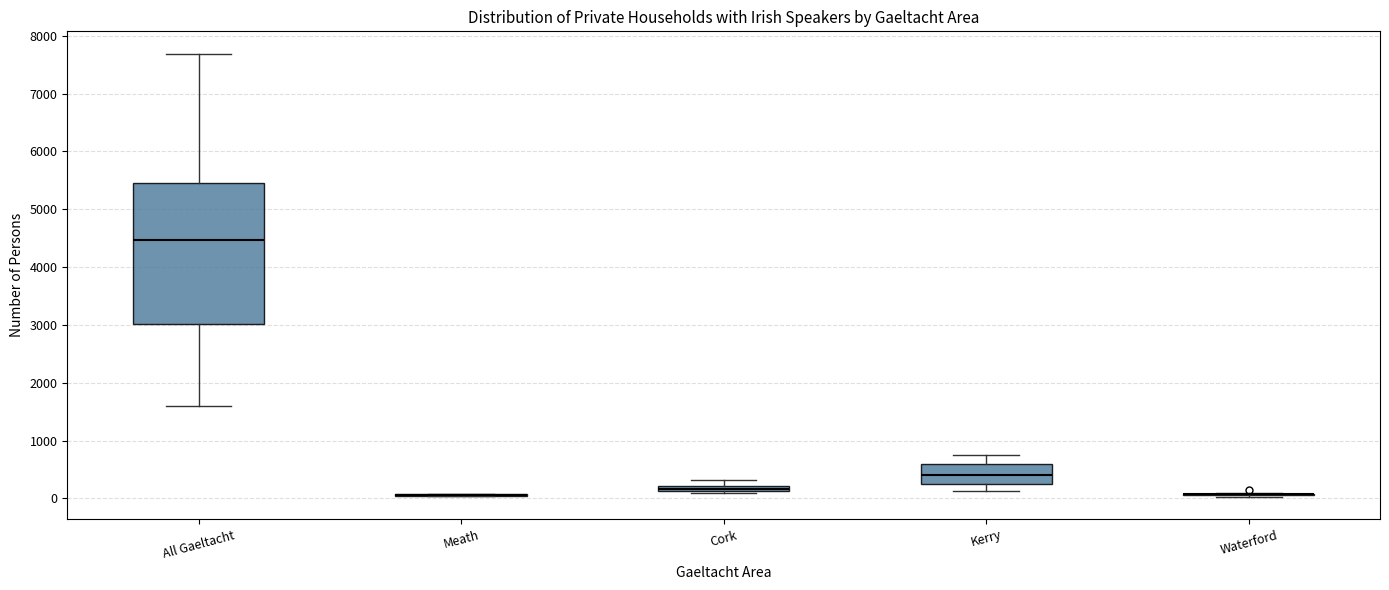

Comparing the boxes themselves (not the whiskers), which one is the tallest?

All Gaeltacht